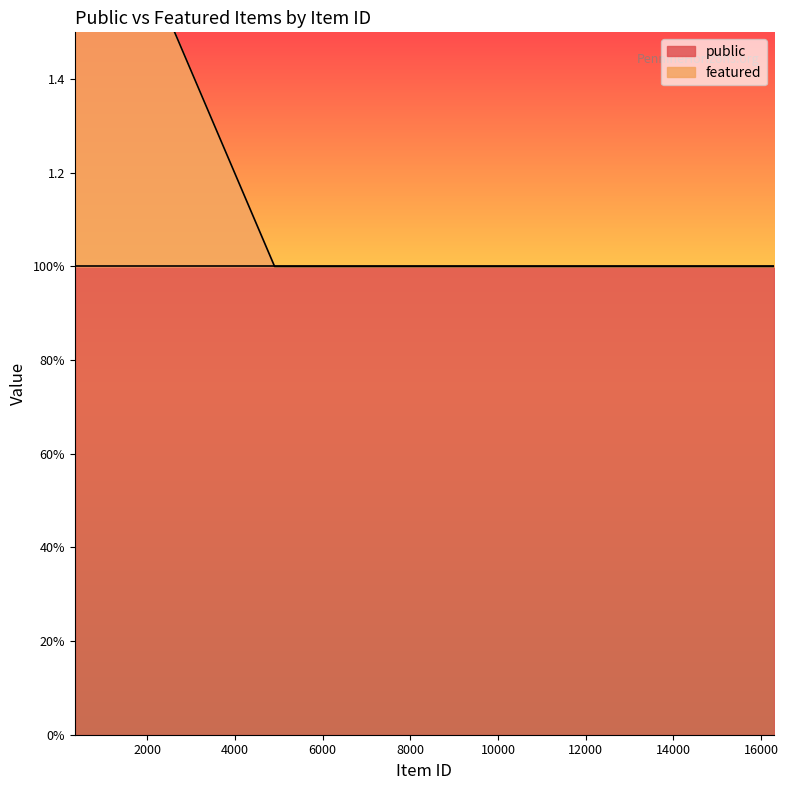

What is the greatest value displayed?

2